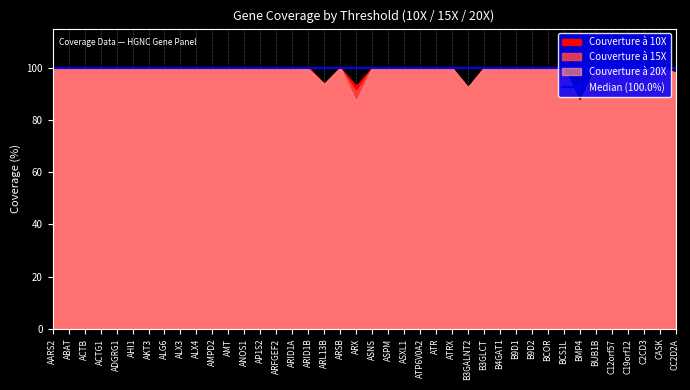

At which category does Couverture à 10X reach its first local valley?

ARL13B